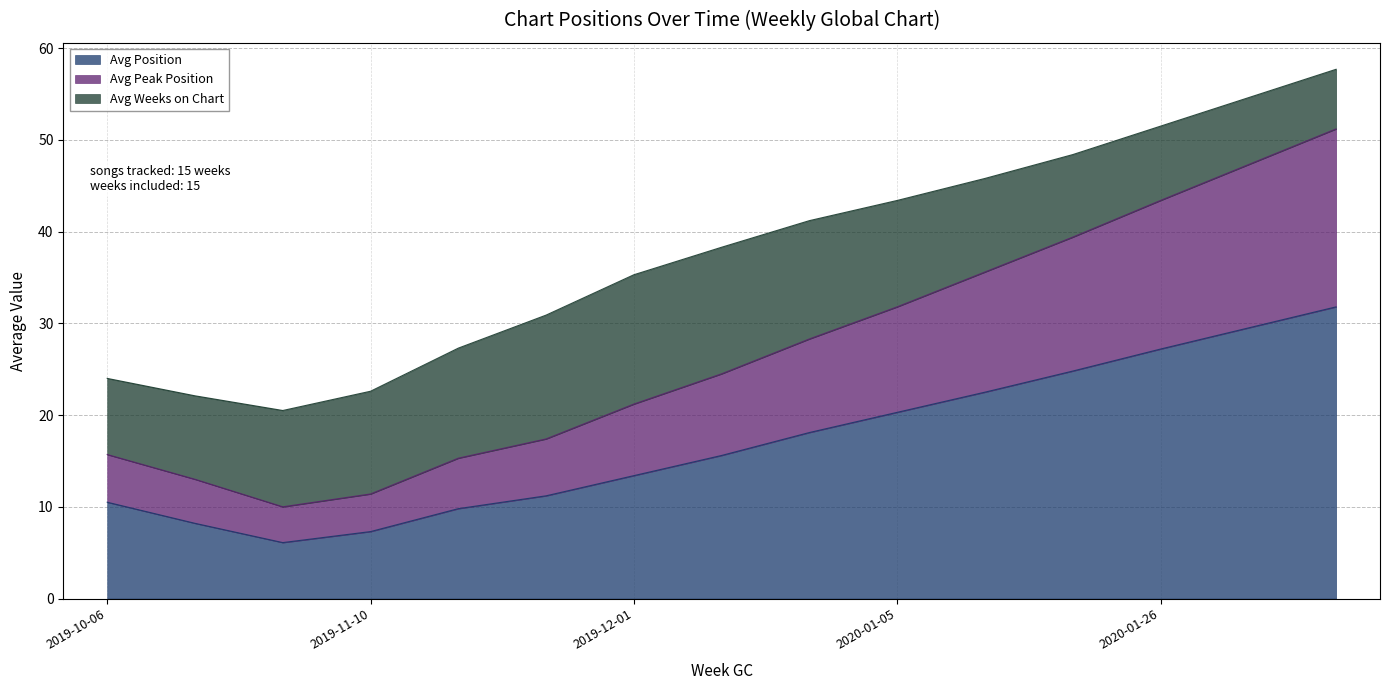

What is the minimum value for Avg Position?

6.1